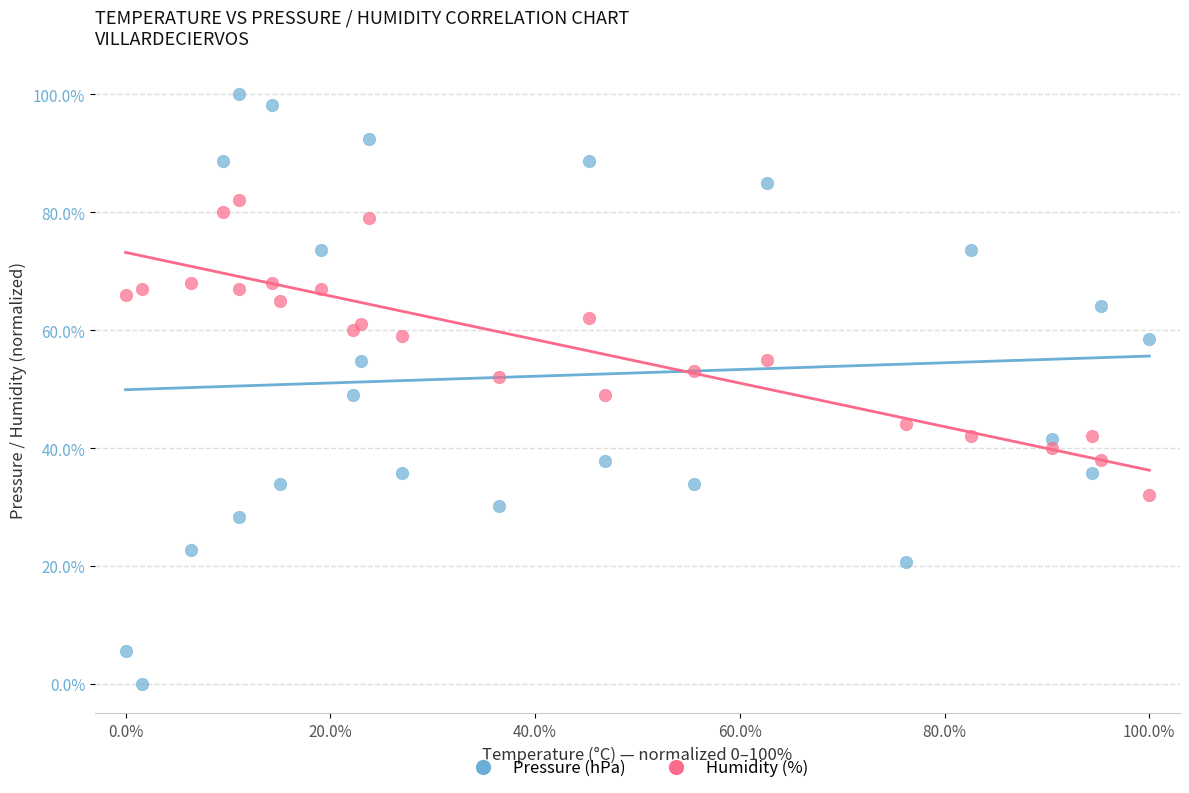

What are all the series names shown in the legend?

Pressure (hPa), Humidity (%)